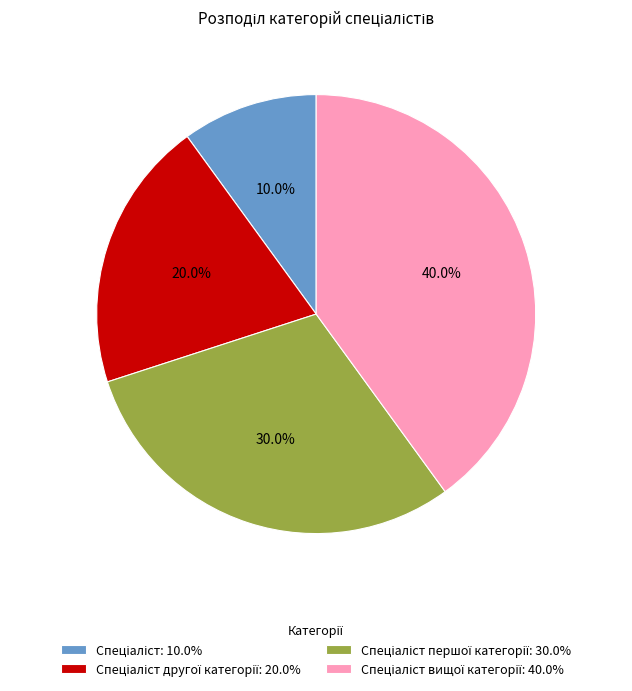

Is there any slice that represents more than half of the pie?

No